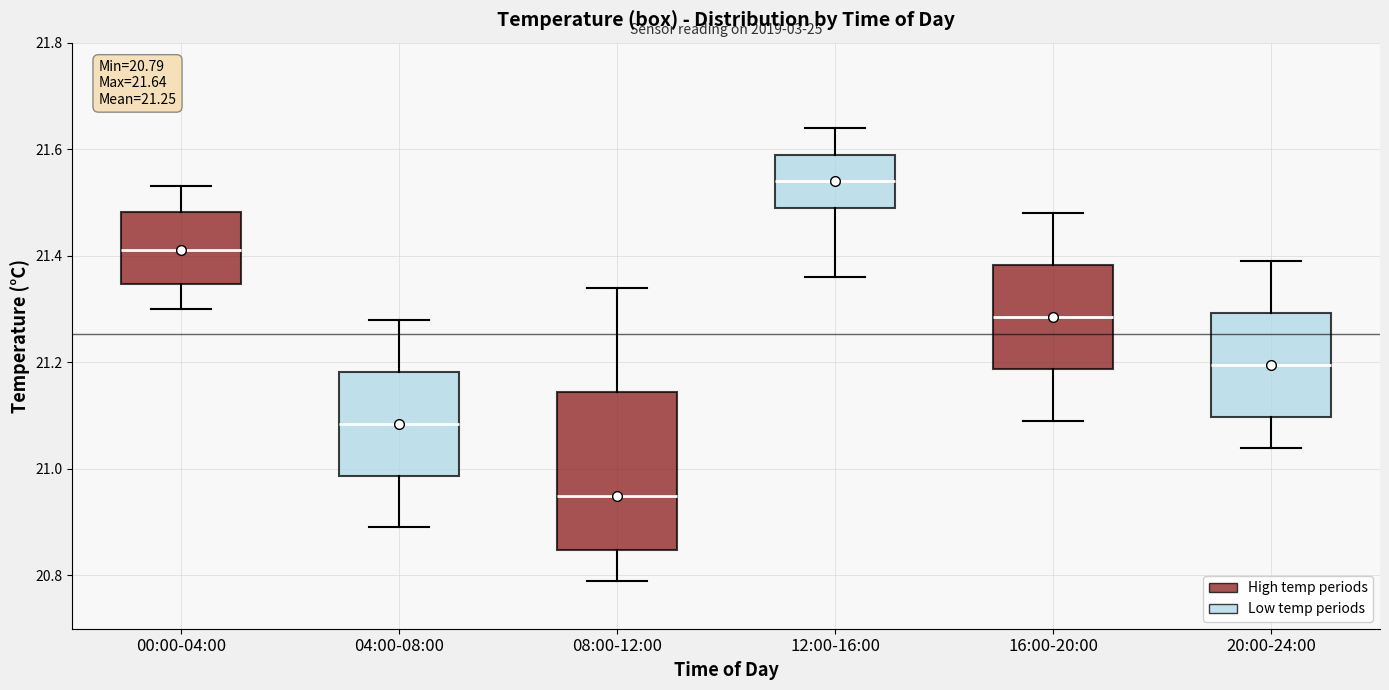

Which box's median line is the highest?

12:00-16:00